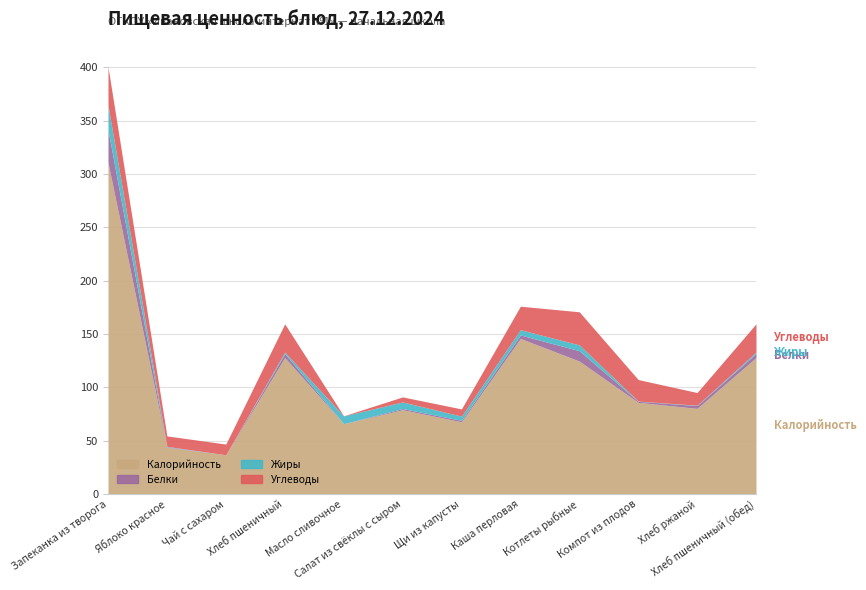

Read the Жиры value at Салат из свёклы с сыром.

6.2